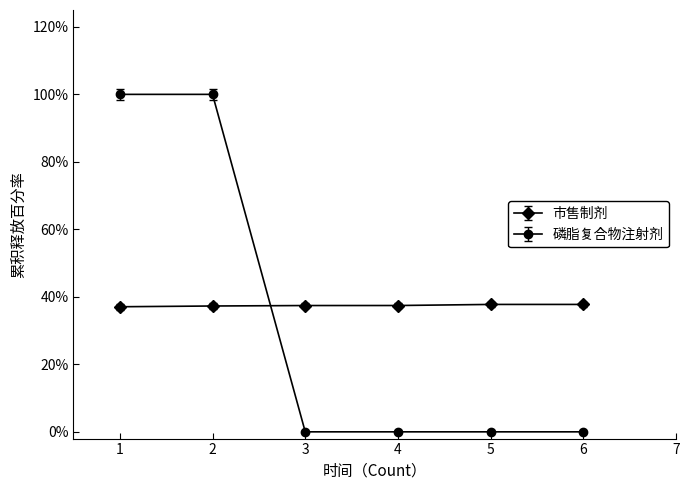

Does the chart have visible grid lines?

No